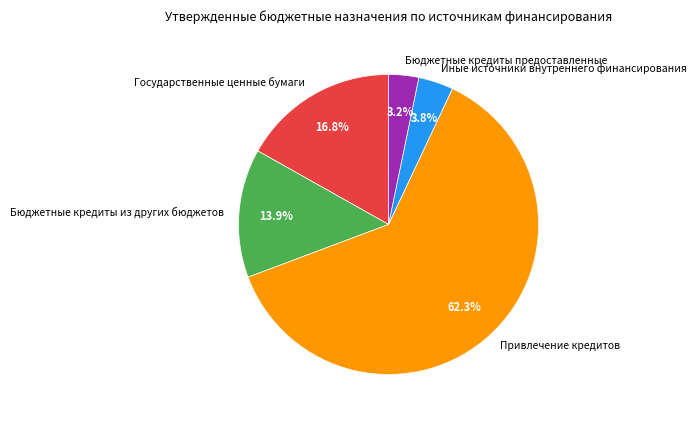

The Иные источники внутреннего финансирования slice represents 4% of the pie. True or false?

True